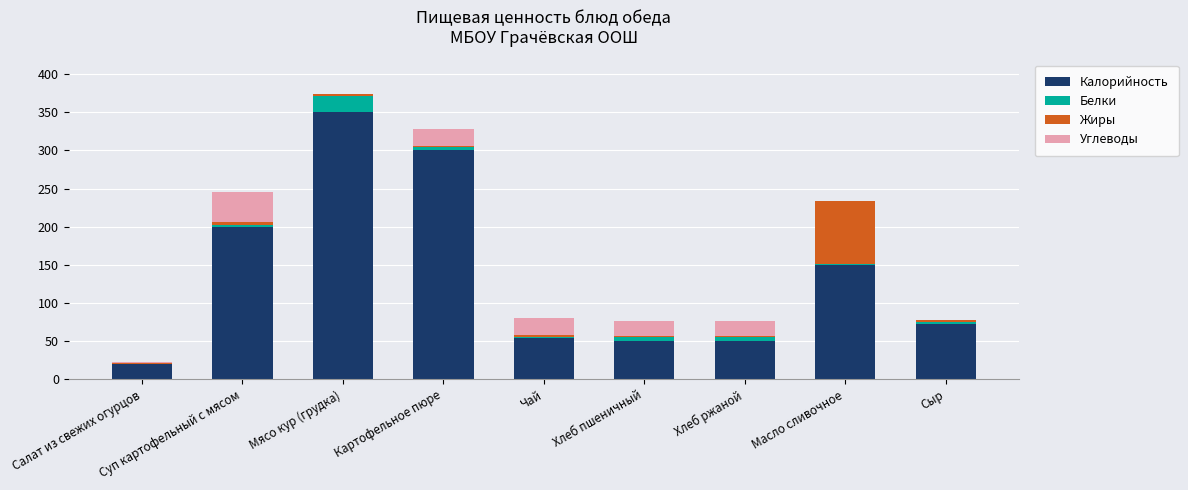

What are all the series names shown in the legend?

Калорийность, Белки, Жиры, Углеводы